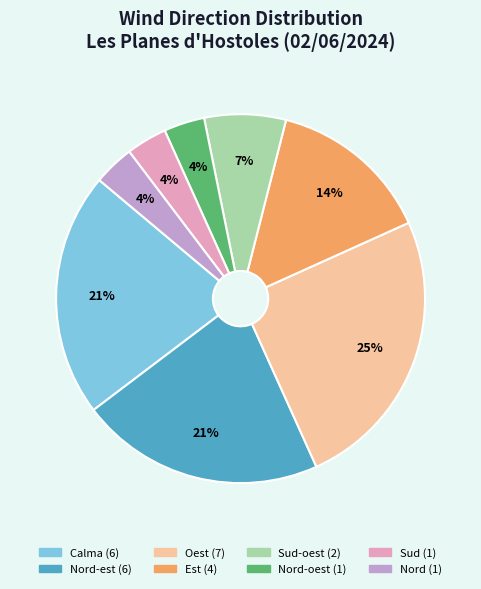

To the nearest percent, what is the average slice percentage?

12%